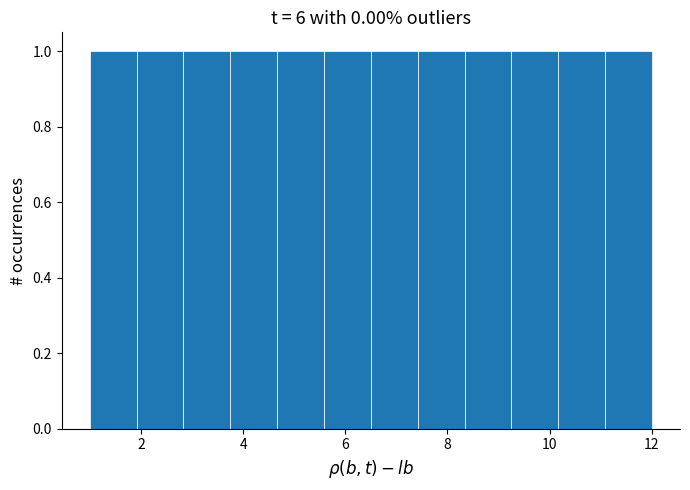

Reading left to right, transcribe this chart: for each bar, give the range it covers on the x-axis and its height. Neither the bar edges nor the heights are printed on the chart, so give them approximately, as read against the axes.

1.0 to 2.0: 1
2.0 to 2.8: 1
2.8 to 3.8: 1
3.8 to 4.6: 1
4.6 to 5.6: 1
5.6 to 6.6: 1
6.6 to 7.4: 1
7.4 to 8.4: 1
8.4 to 9.2: 1
9.2 to 10.2: 1
10.2 to 11.0: 1
11.0 to 12.0: 1